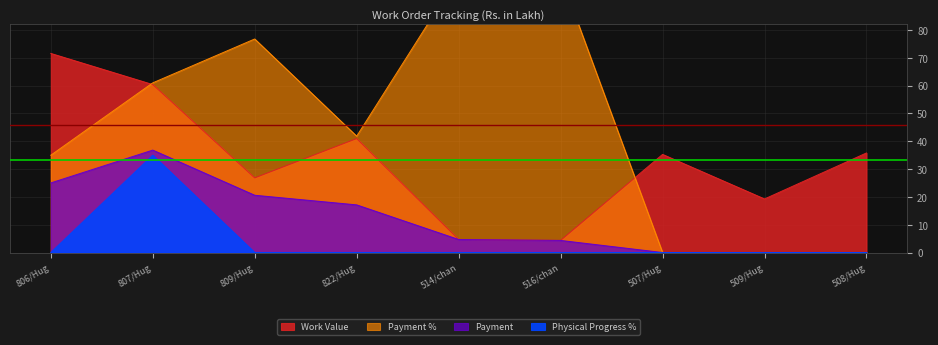

Where is the first local maximum for Work Value?

822/Hug